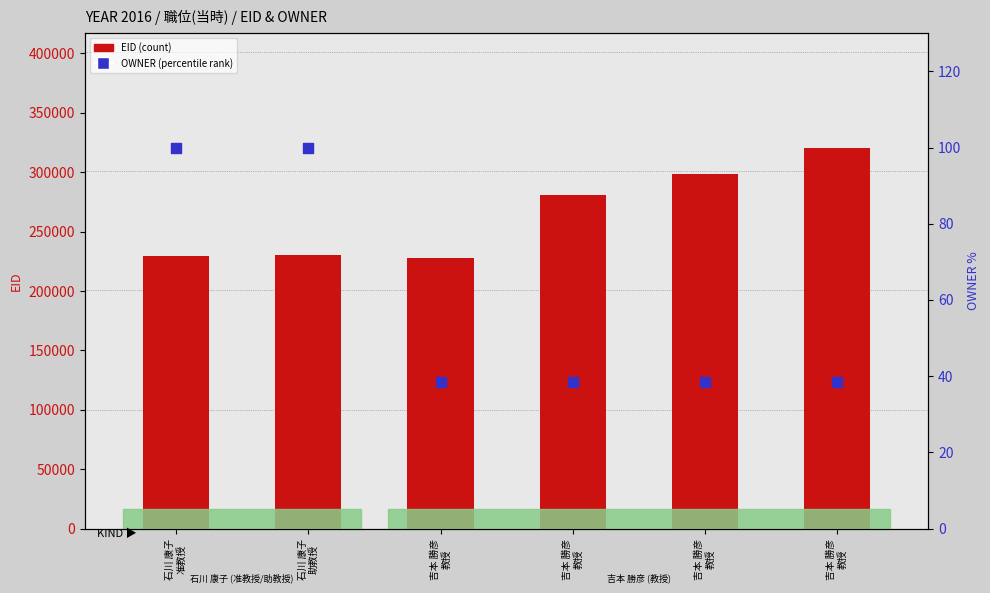

What are all the series names shown in the legend?

EID (count), OWNER (percentile rank)